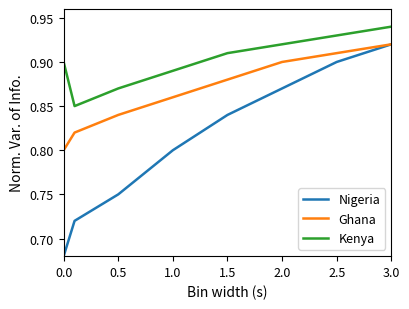

Which series has the largest total across all categories?

Kenya